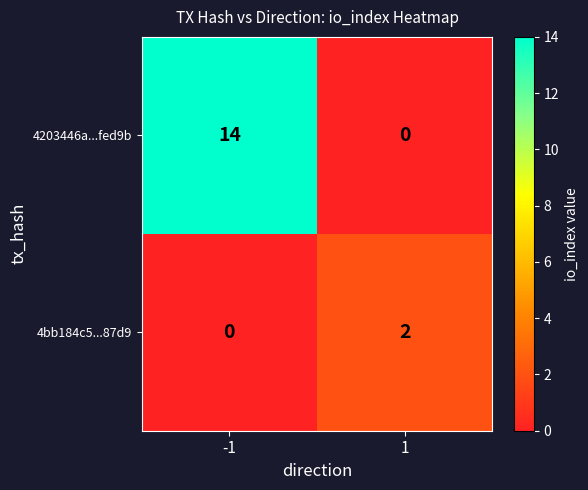

What is the difference between the maximum and minimum values in the 4203446a...fed9b series?

14